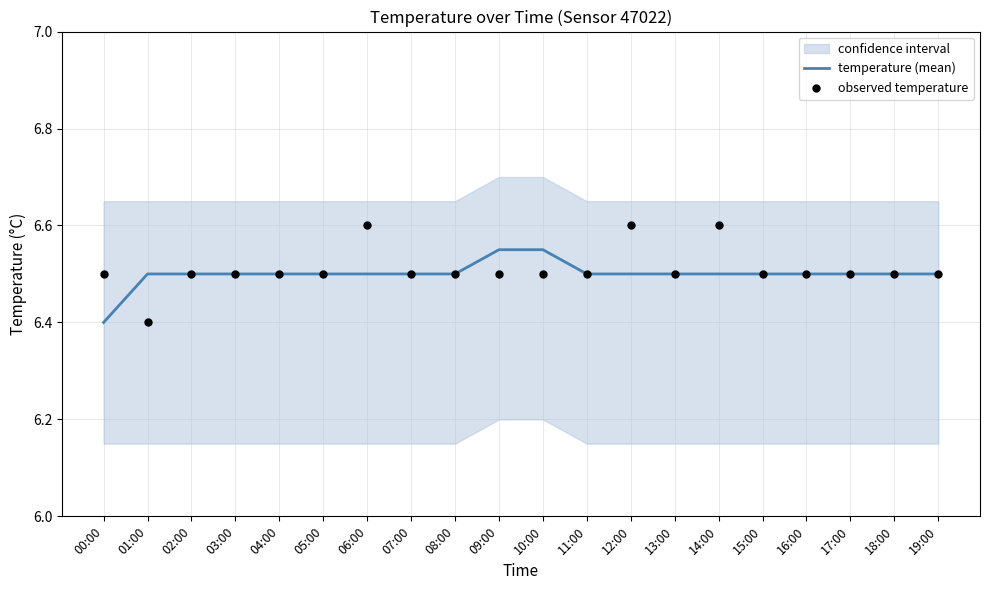

At which label is temperature (mean) closest to 6?

00:00